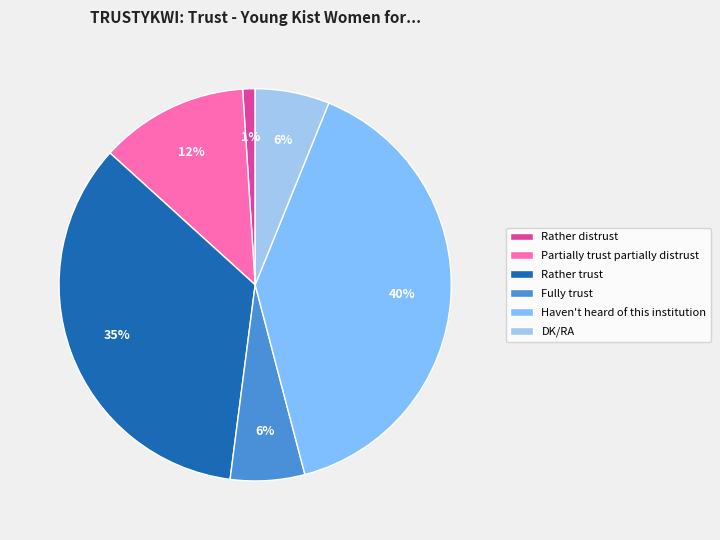

What is the ratio of the value at Haven't heard of this institution to the value at DK/RA?

6.5